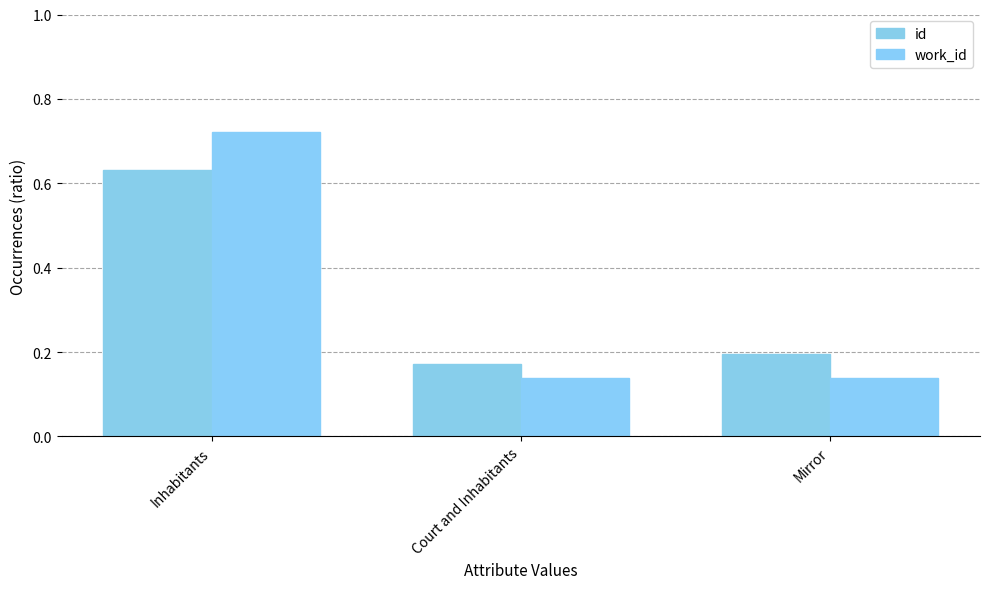

True or false: work_id has a value of 0.1 at Mirror.

True